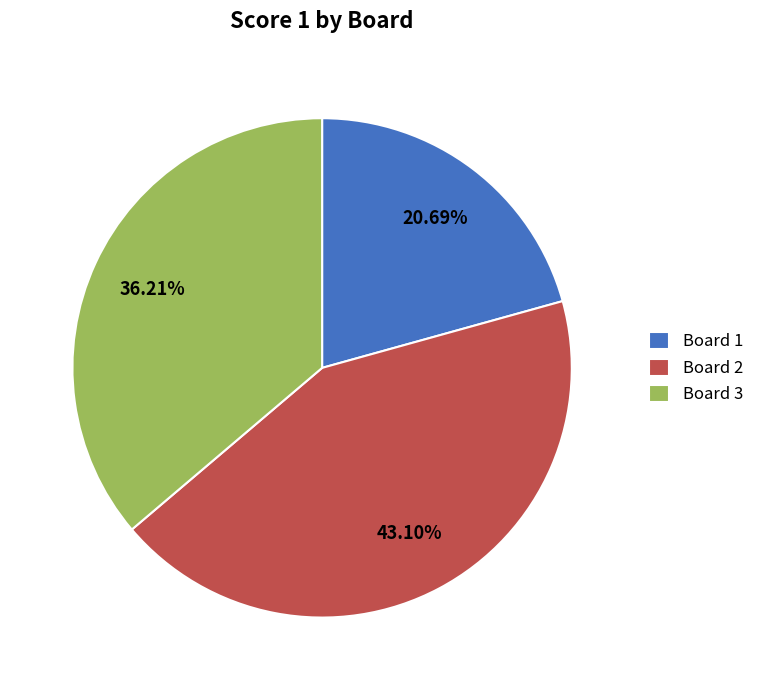

True or false: Board 2 accounts for 43% of the total.

True